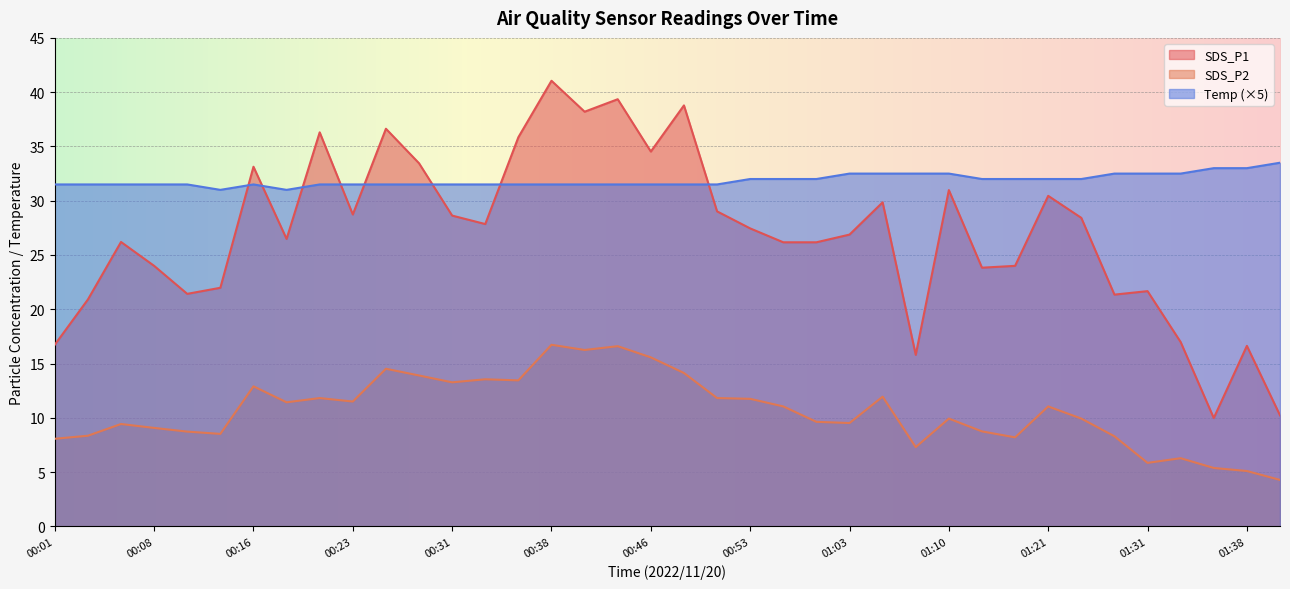

The value of SDS_P2 at 01:31 is 3.3. True or false?

False